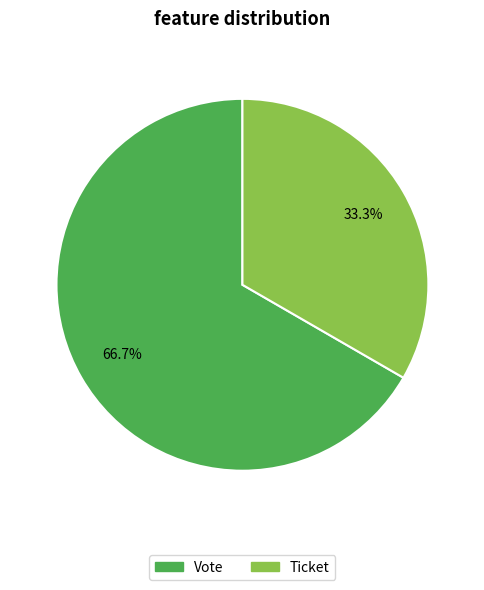

True or false: Vote accounts for 99% of the total.

False